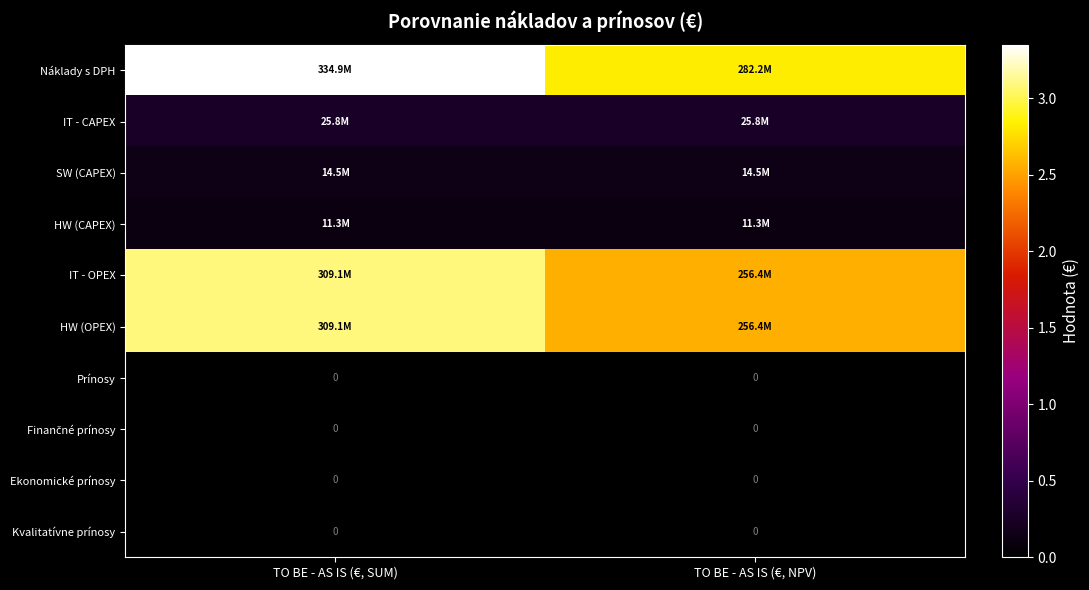

What is the lowest value of the IT - OPEX series?

256421011.1